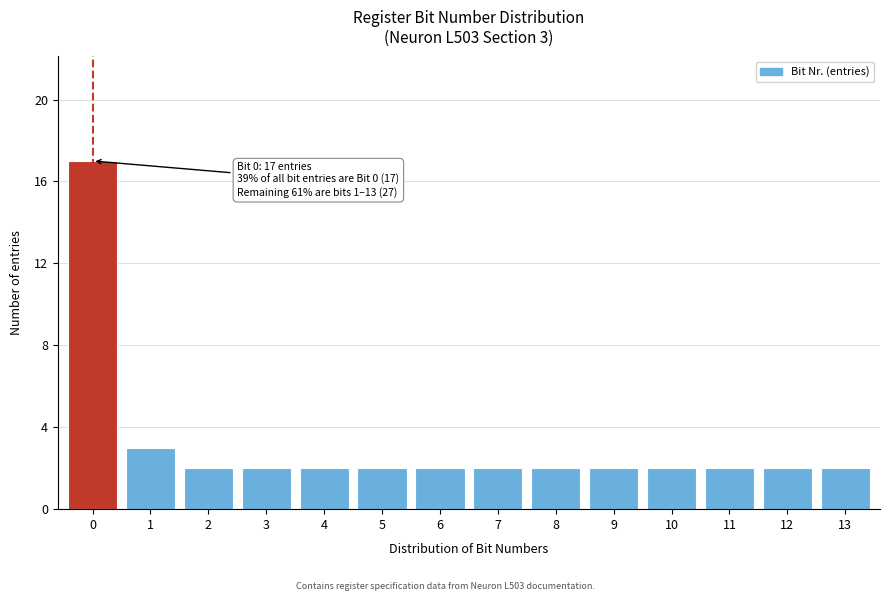

Reading left to right, what are all the values shown in this chart?

0=17	1=3	2=2	3=2	4=2	5=2	6=2	7=2	8=2	9=2	10=2	11=2	12=2	13=2